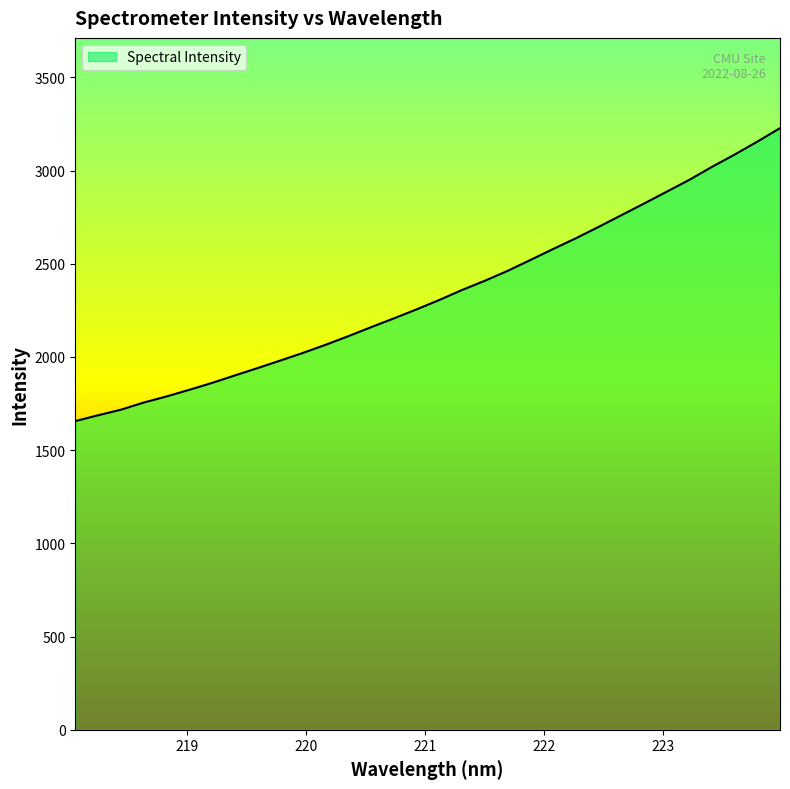

What is the smallest value displayed?

1655.9